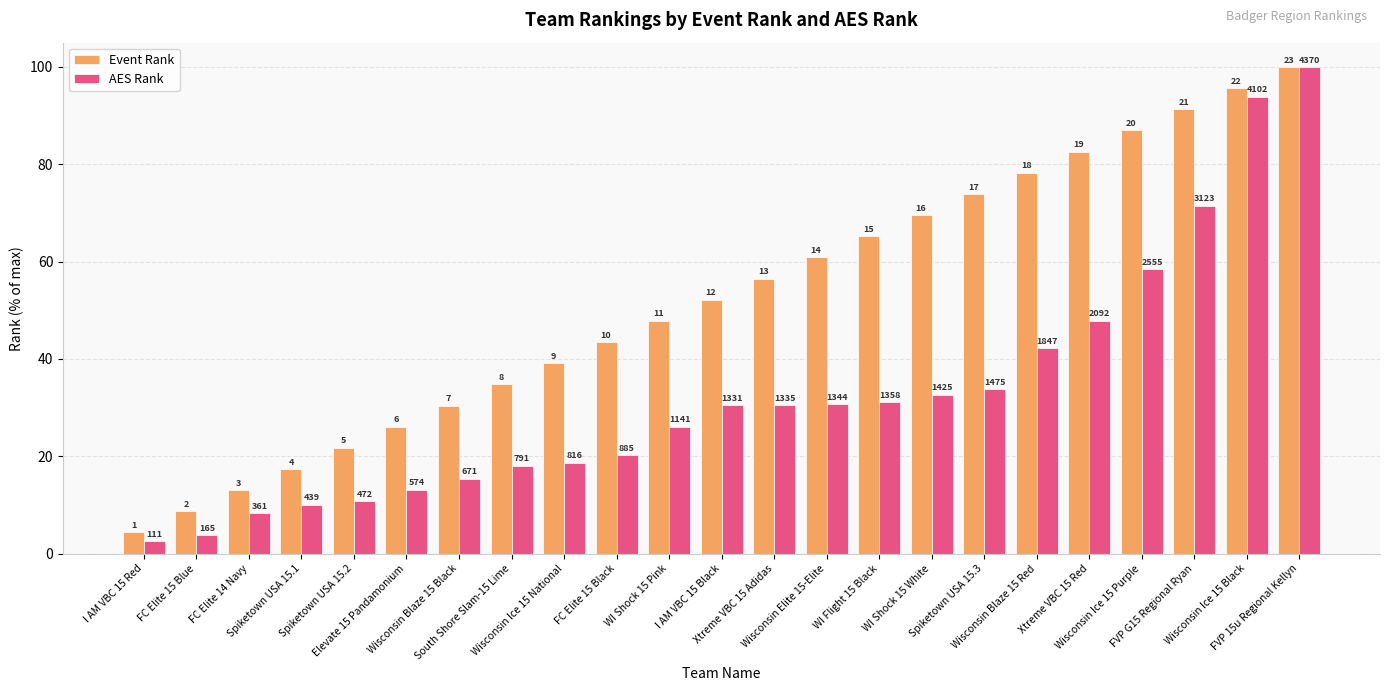

What are all the series names shown in the legend?

Event Rank, AES Rank